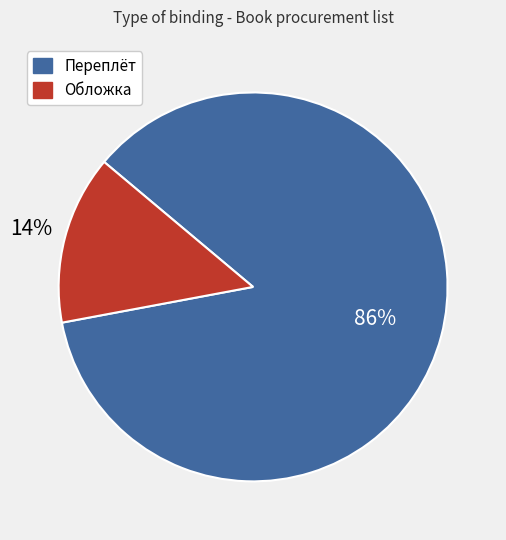

Which category has the smallest portion of the pie?

Обложка